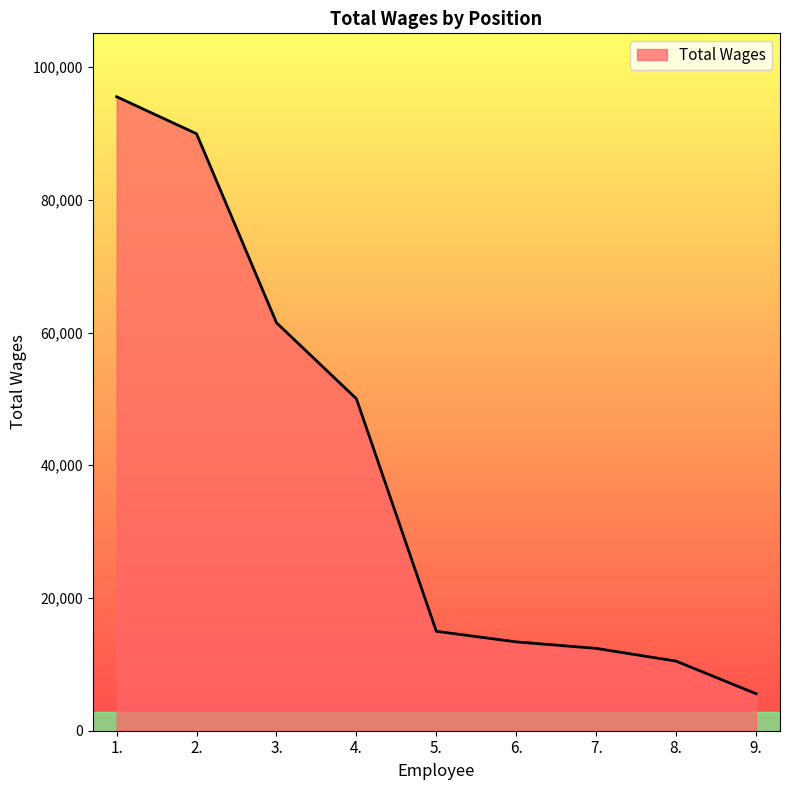

Rank the categories by value from lowest to highest.

9., 8., 7., 6., 5., 4., 3., 2., 1.